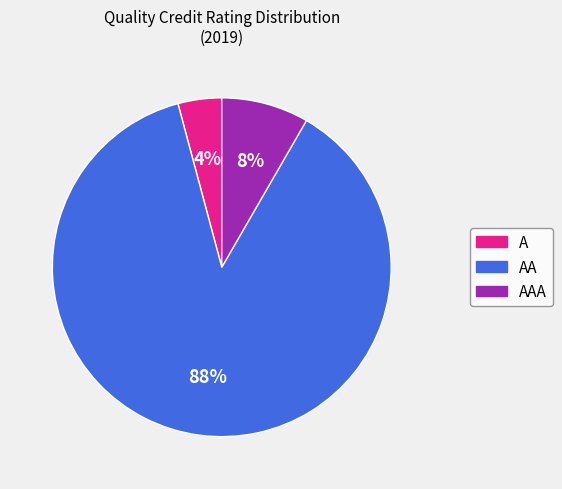

Is there a majority slice in this chart?

Yes